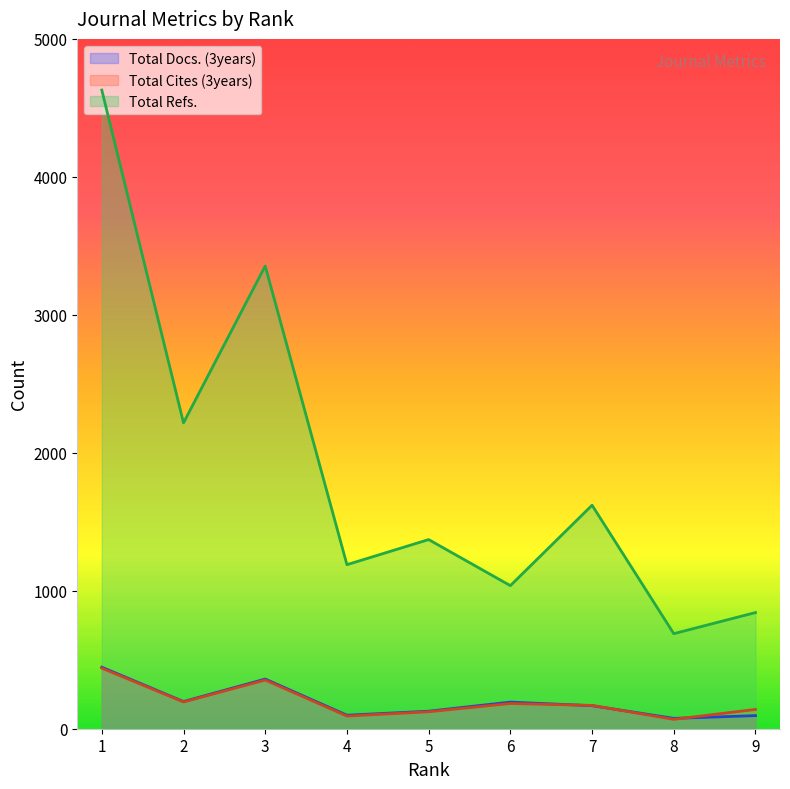

List the labels in order of Total Docs. (3years) value, largest first.

Rank 1, Rank 3, Rank 2, Rank 6, Rank 7, Rank 5, Rank 4, Rank 9, Rank 8